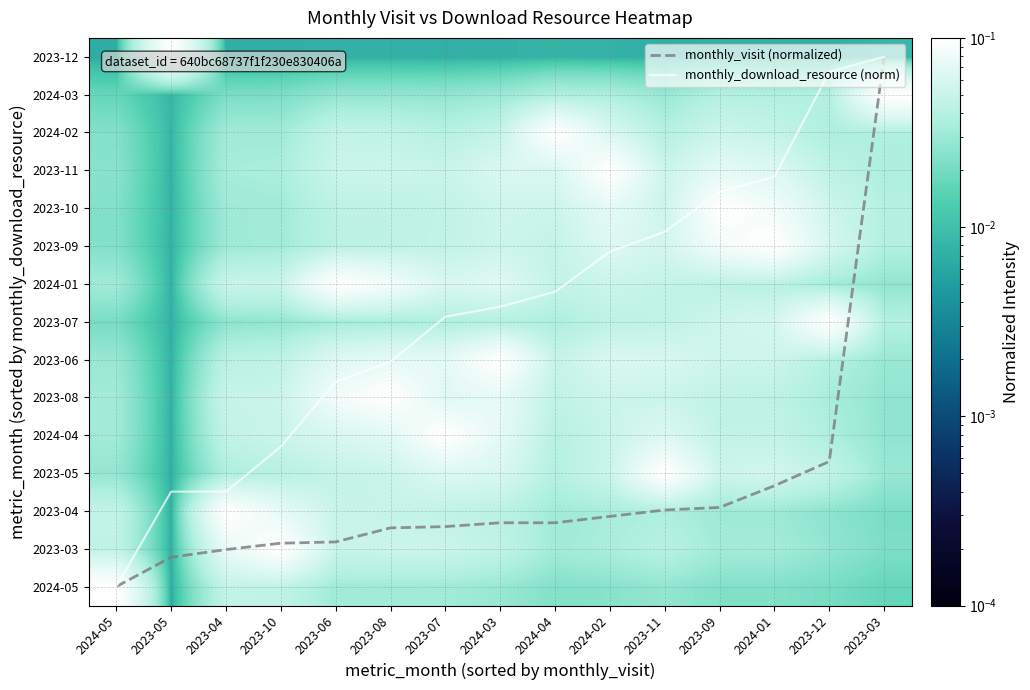

The 2024-03 series shows 0.1 at 2023-09. True or false?

False